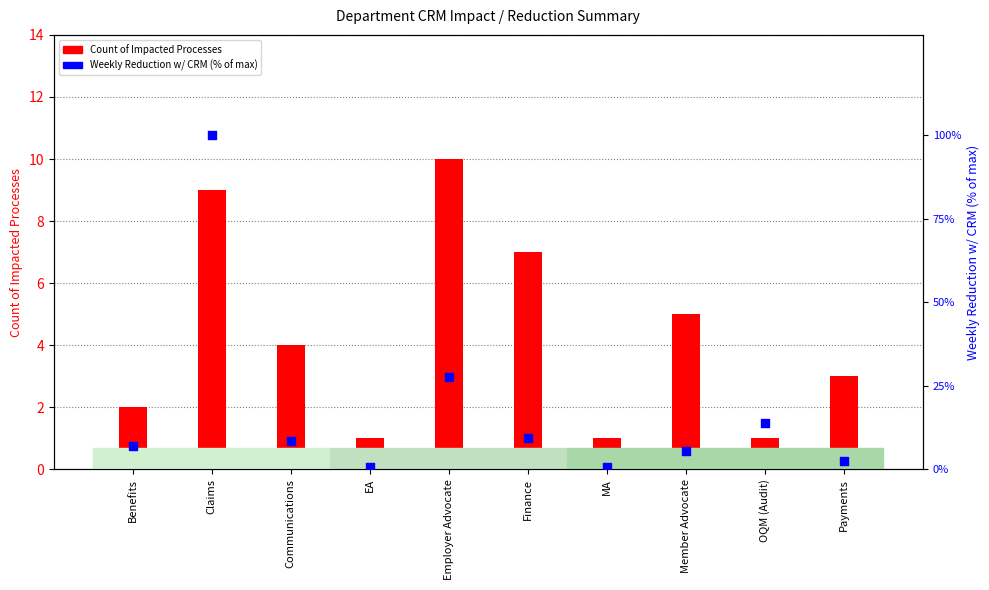

At which category is the sum across all series the highest?

Claims